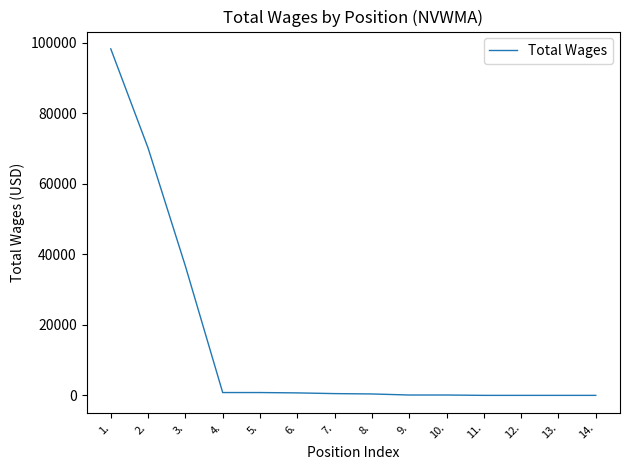

Is it true that the value at 2. is 70132?

True